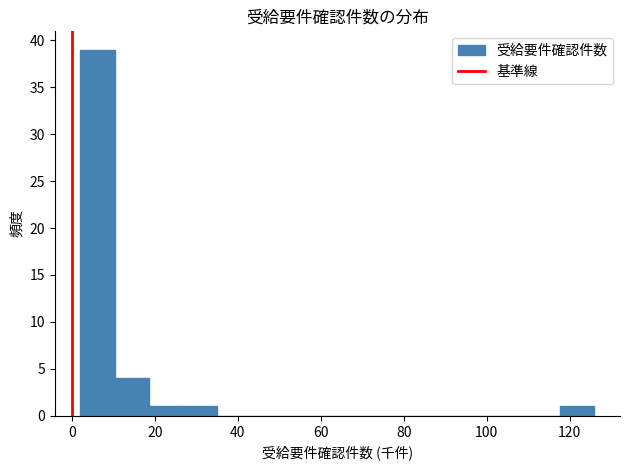

Reading left to right, list every bar in this chart as the range it spans on the x-axis followed by its height. Neither the bar edges nor the heights are printed on the chart, so give them approximately, as read against the axes.

2 to 10: 39
10 to 18: 4
18 to 26: 1
26 to 36: 1
36 to 44: 0
44 to 52: 0
52 to 60: 0
60 to 68: 0
68 to 76: 0
76 to 84: 0
84 to 92: 0
92 to 102: 0
102 to 110: 0
110 to 118: 0
118 to 126: 1